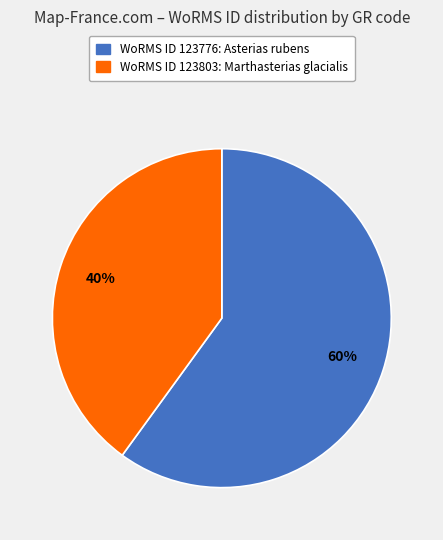

To the nearest percent, what is the average slice percentage?

50%